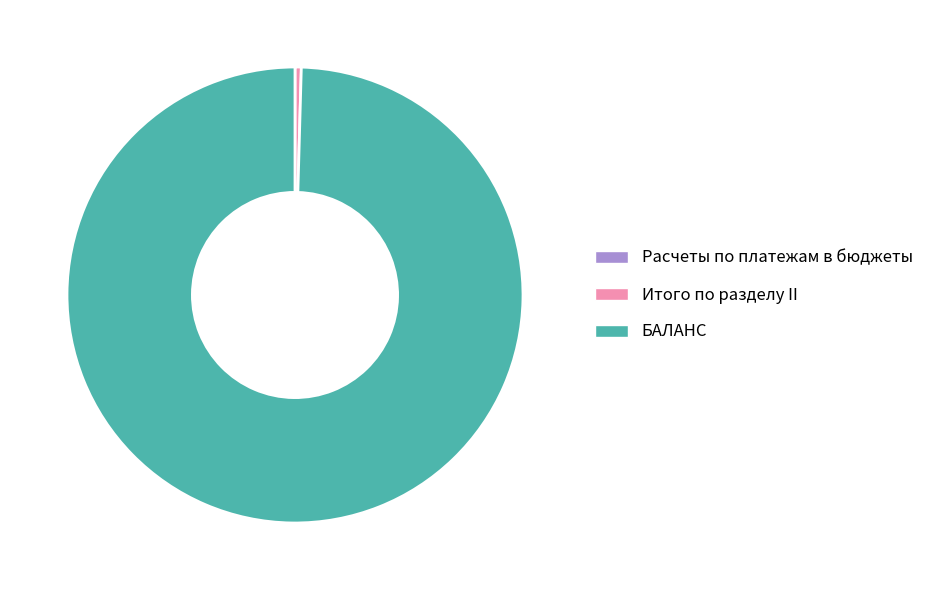

Which category has the biggest portion of the pie?

БАЛАНС